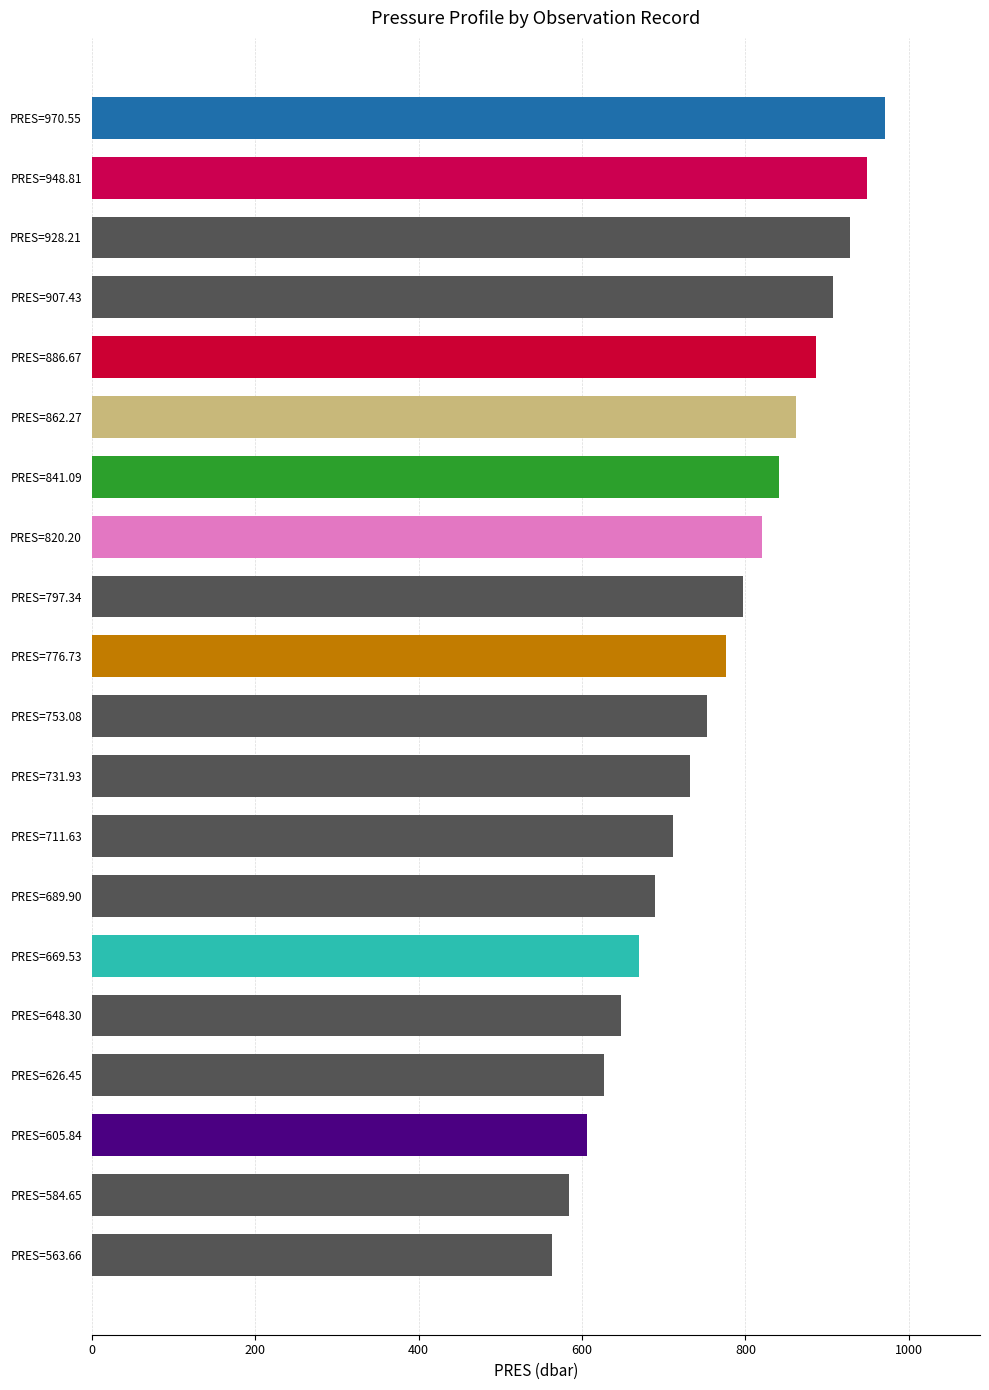

How many bars are there in total?

20